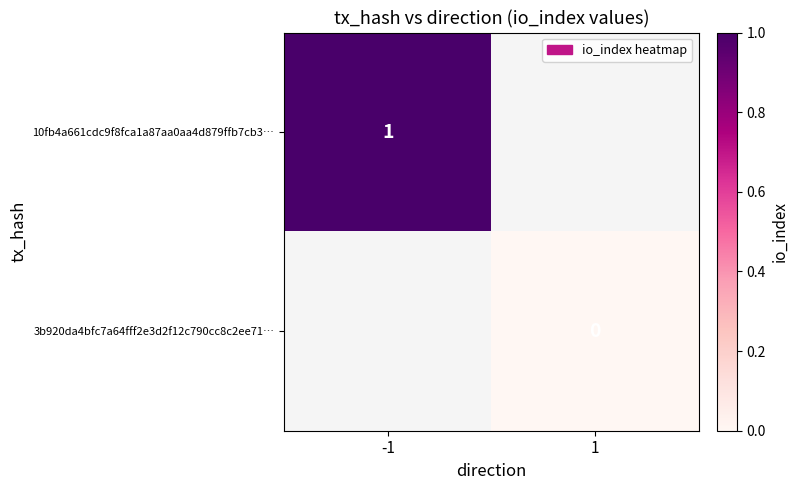

Is it true that 10fb4a661cdc9f8fca1a87aa0aa4d879ffb7cb3… equals 0 at -1?

False